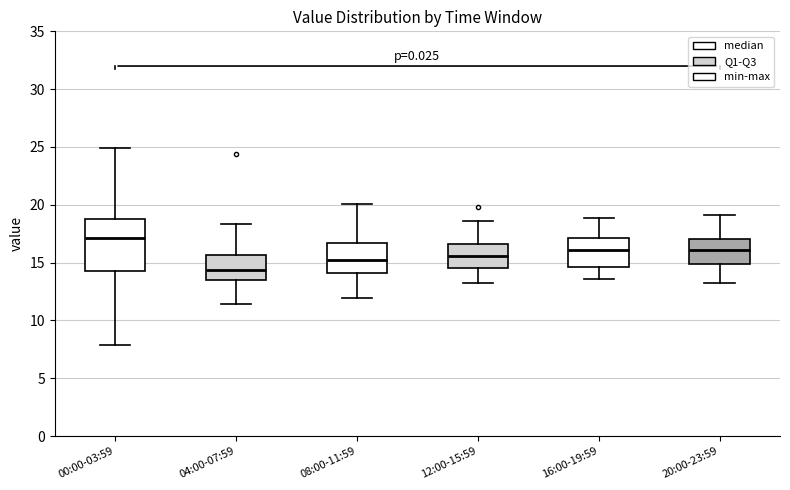

Reading left to right, transcribe this box plot: for each box, give where its median line is, the range the box spans, and where its two whiskers end, as read against the y-axis. The values are not printed on the chart, so give them approximately, as read against the axis.

00:00-03:59: median 17.0, box 14.5 to 19.0, whiskers 8.0 to 25.0
04:00-07:59: median 14.5, box 13.5 to 15.5, whiskers 11.5 to 18.5
08:00-11:59: median 15.5, box 14.0 to 16.5, whiskers 12.0 to 20.0
12:00-15:59: median 15.5, box 14.5 to 16.5, whiskers 13.0 to 18.5
16:00-19:59: median 16.0, box 14.5 to 17.0, whiskers 13.5 to 19.0
20:00-23:59: median 16.0, box 15.0 to 17.0, whiskers 13.0 to 19.0